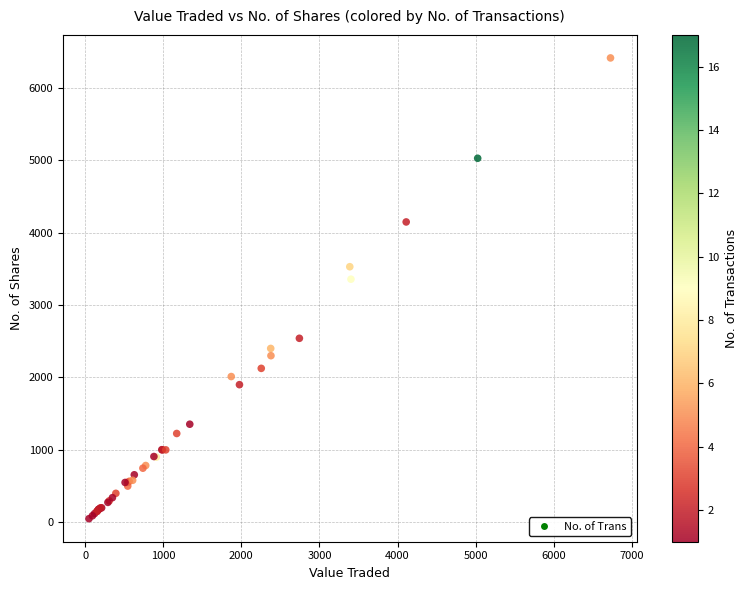

What Y value in the scatter plot is closest to 3230?

3356